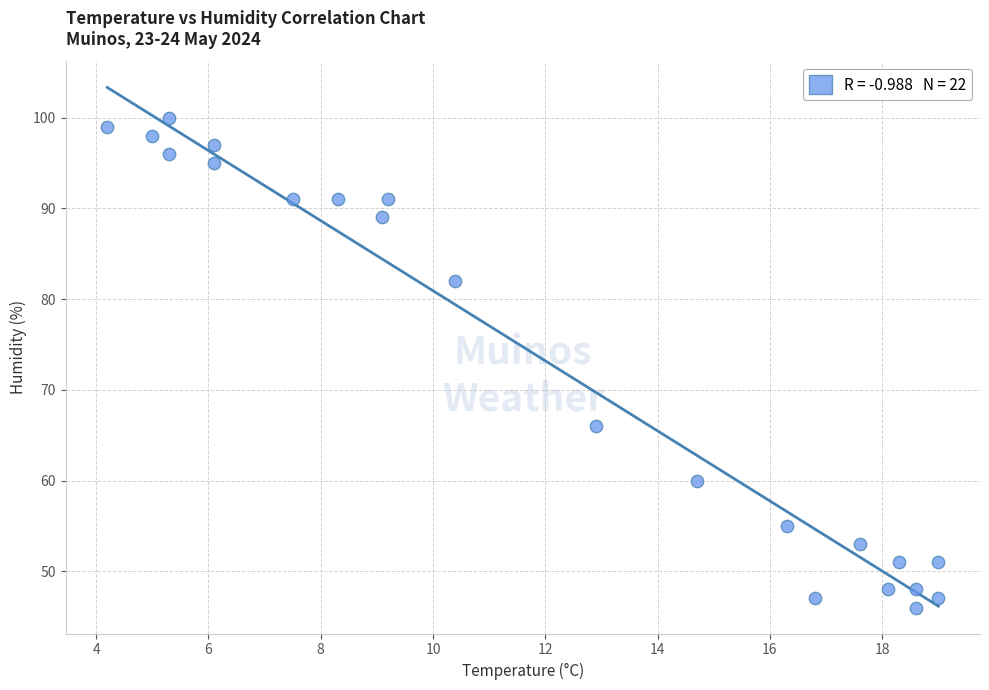

What Y value in the scatter plot is closest to 73?

66